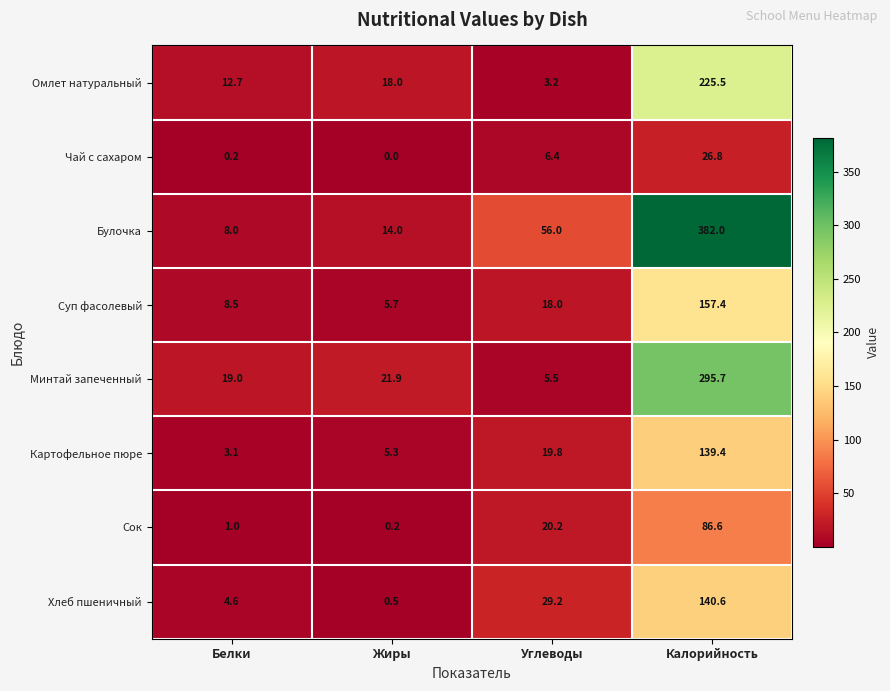

The value of Минтай запеченный at Углеводы is 2.0. True or false?

False